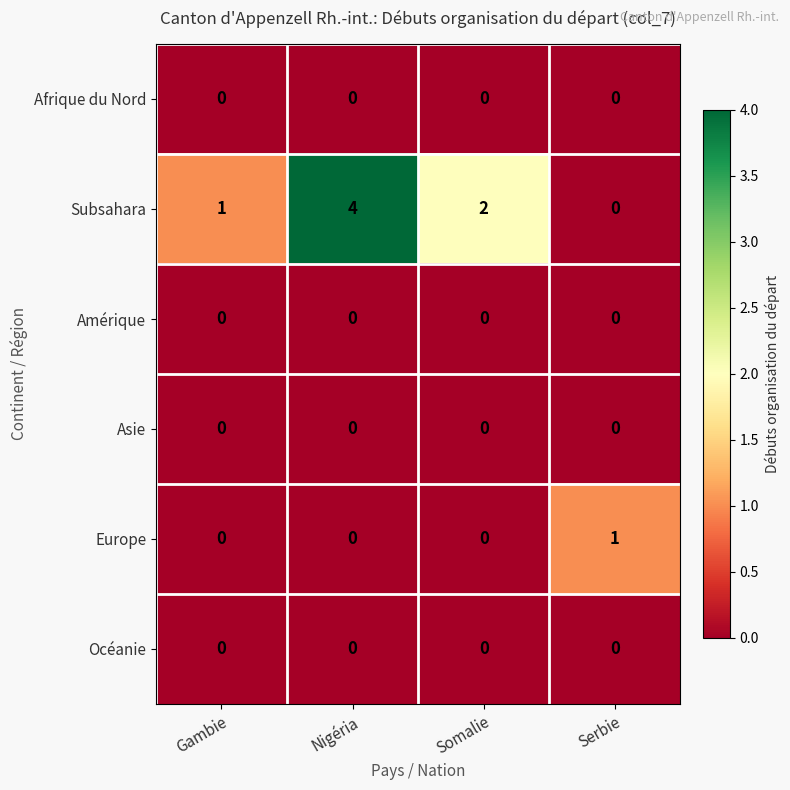

What is the difference between the highest and lowest values at Nigéria?

4